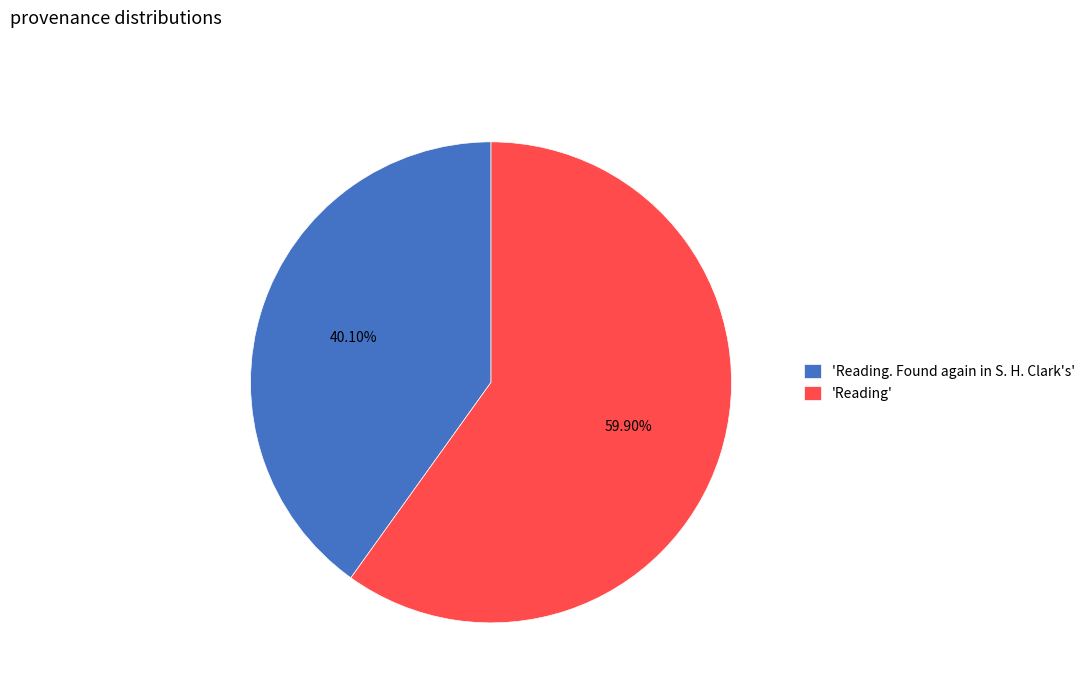

Combined, do 'Reading' and 'Reading. Found again in S. H. Clark's' account for over 50%?

Yes